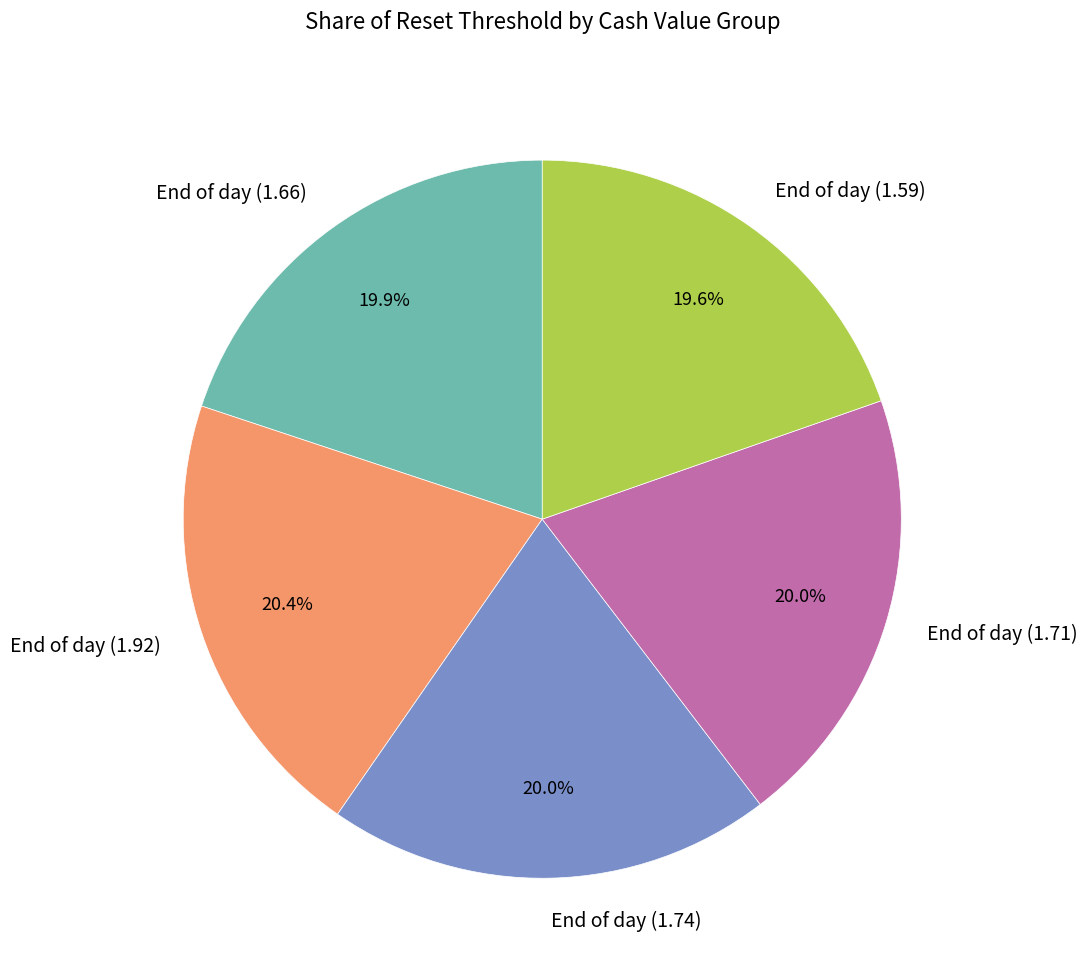

The End of day (1.74) slice represents 20% of the pie. True or false?

True